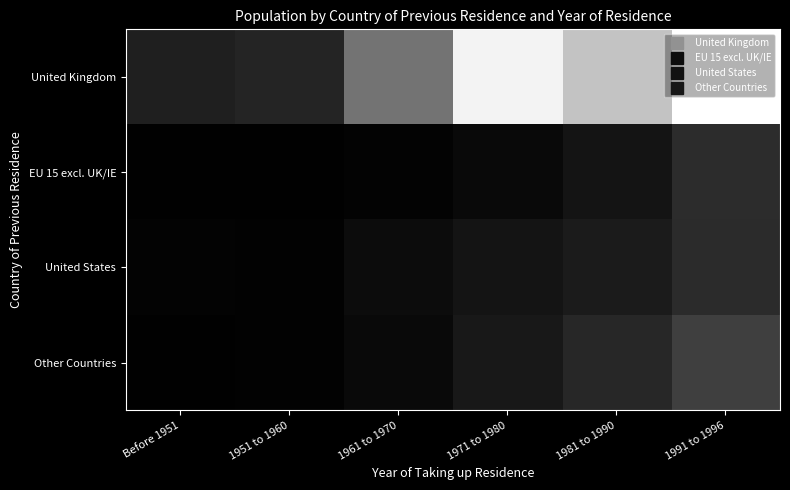

Reading left to right, what are all the values shown in this chart?

United Kingdom: Before 1951=10465	1951 to 1960=12126	1961 to 1970=37754	1971 to 1980=79529	1981 to 1990=64142	1991 to 1996=83756
EU 15 excl. UK/IE: Before 1951=344	1951 to 1960=473	1961 to 1970=1280	1971 to 1980=3206	1981 to 1990=6741	1991 to 1996=14911
United States: Before 1951=1263	1951 to 1960=893	1961 to 1970=4034	1971 to 1980=6627	1981 to 1990=8855	1991 to 1996=14237
Other Countries: Before 1951=575	1951 to 1960=749	1961 to 1970=3044	1971 to 1980=7978	1981 to 1990=12957	1991 to 1996=20926